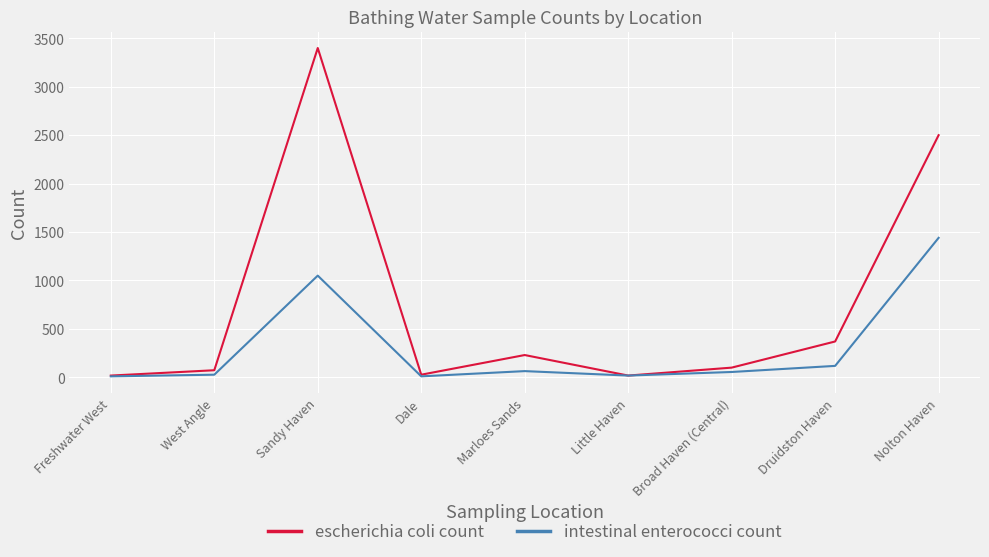

Between Dale and Druidston Haven, which series saw the biggest shift?

escherichia coli count